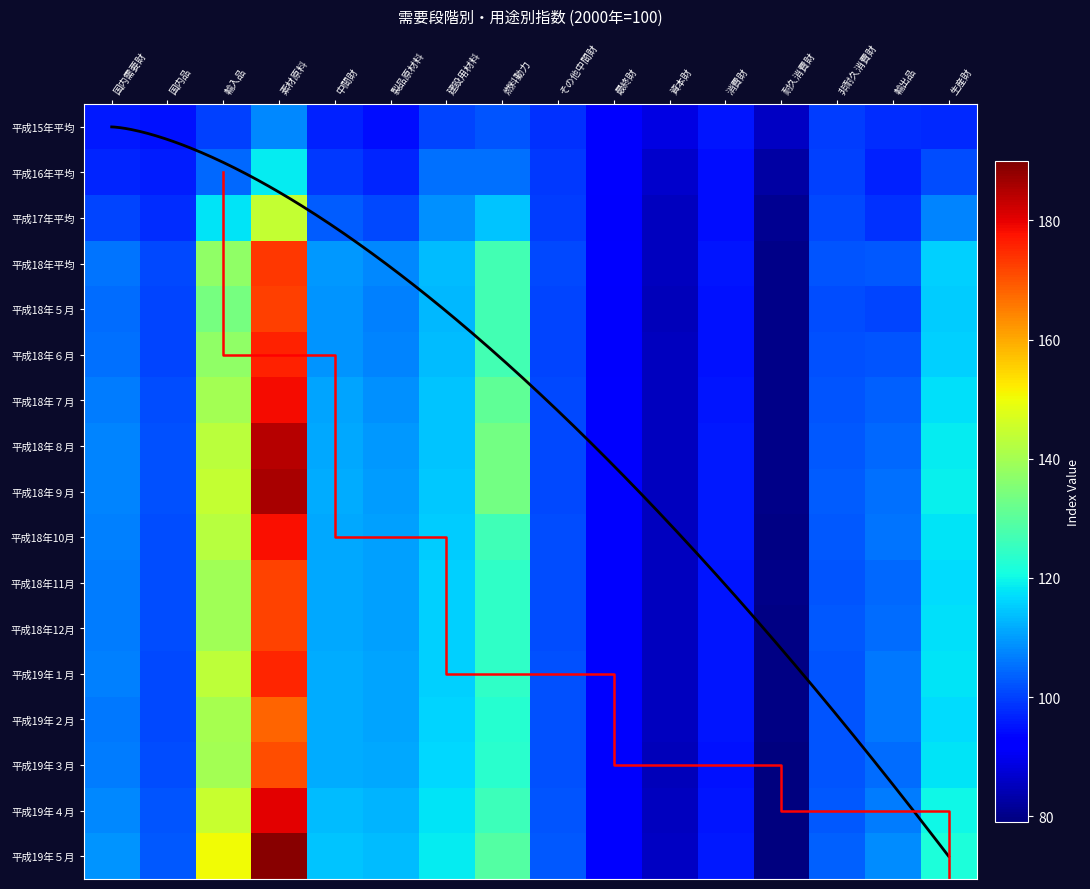

The 平成18年６月 series shows 100.6 at 国内品. True or false?

True